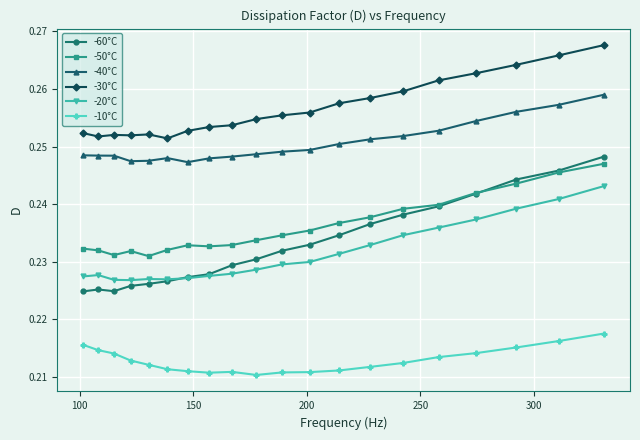

Which series has the largest range (max minus min)?

-60°C